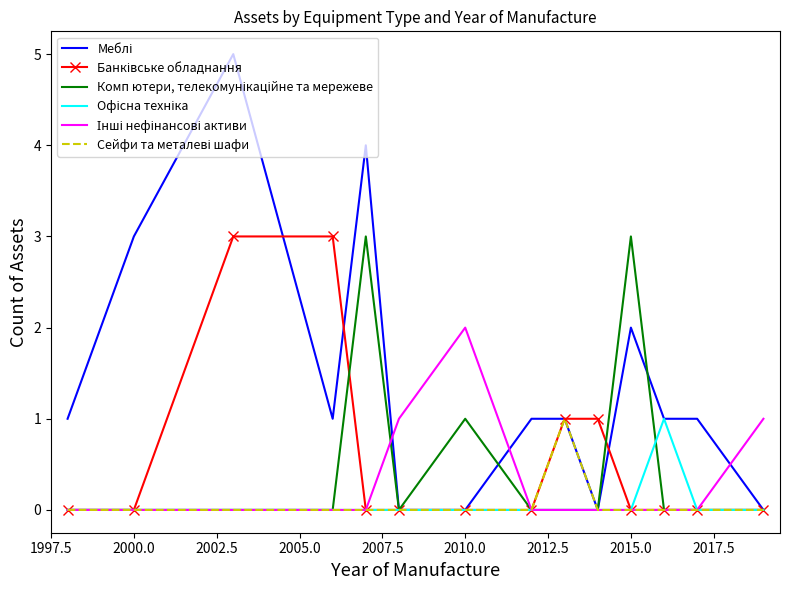

What is the greatest value displayed?

5